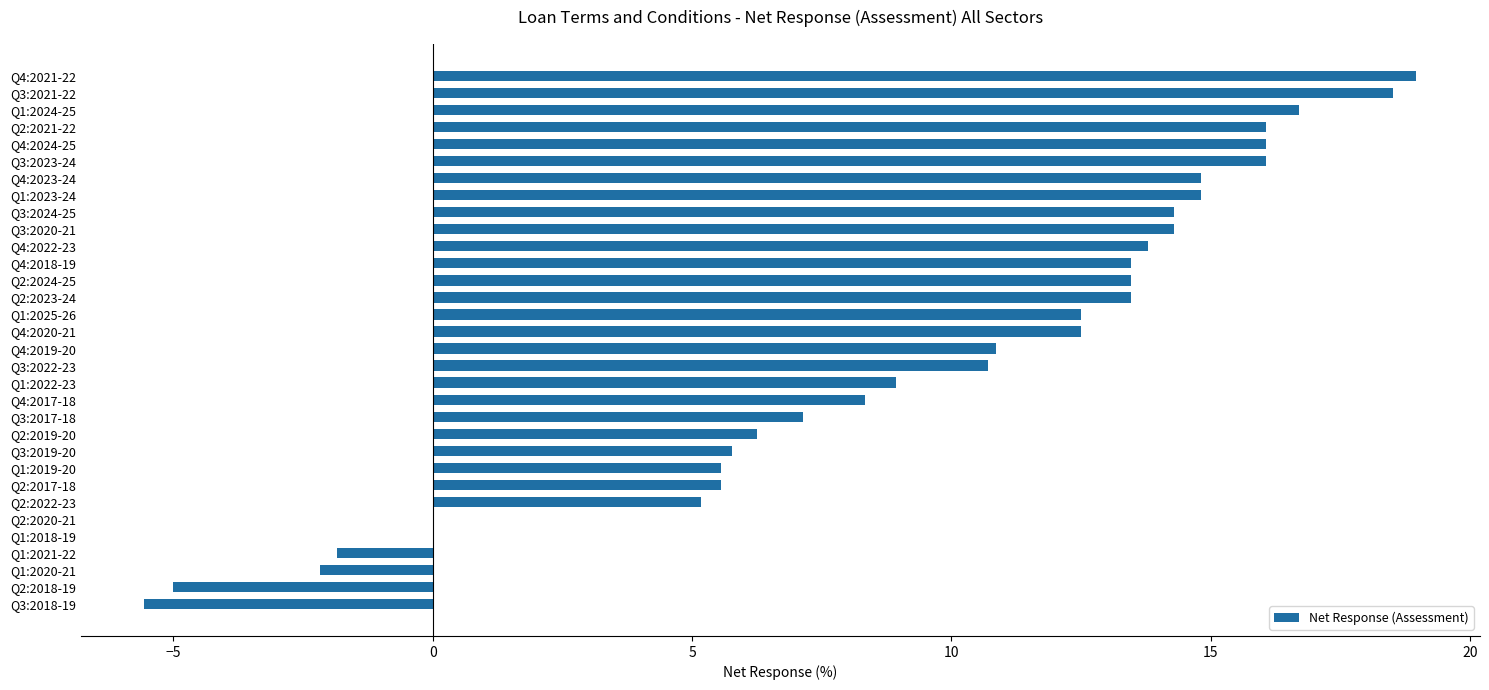

Read the value at Q4:2020-21.

12.5